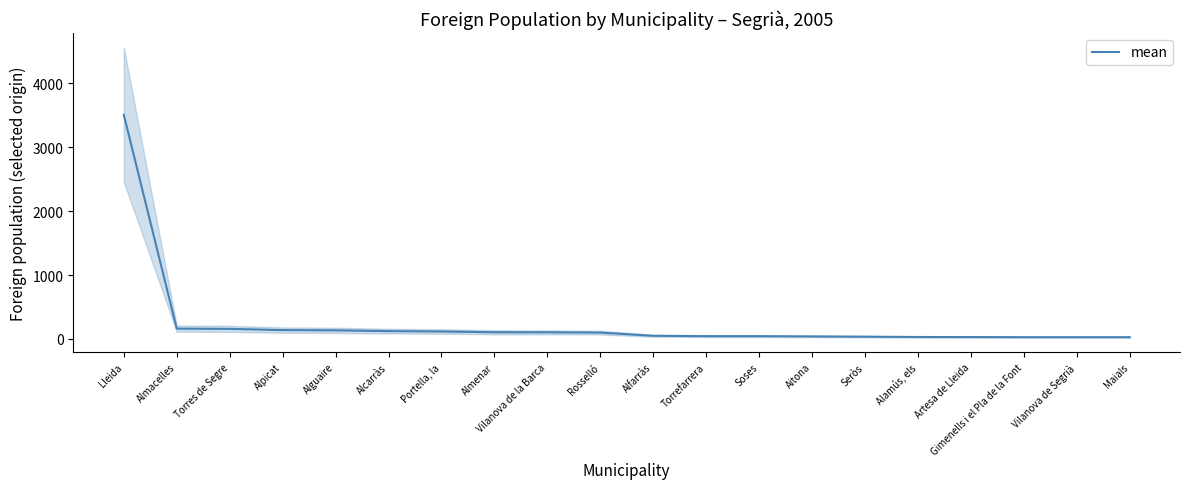

True or false: the data has more than 0 interior local peaks.

False